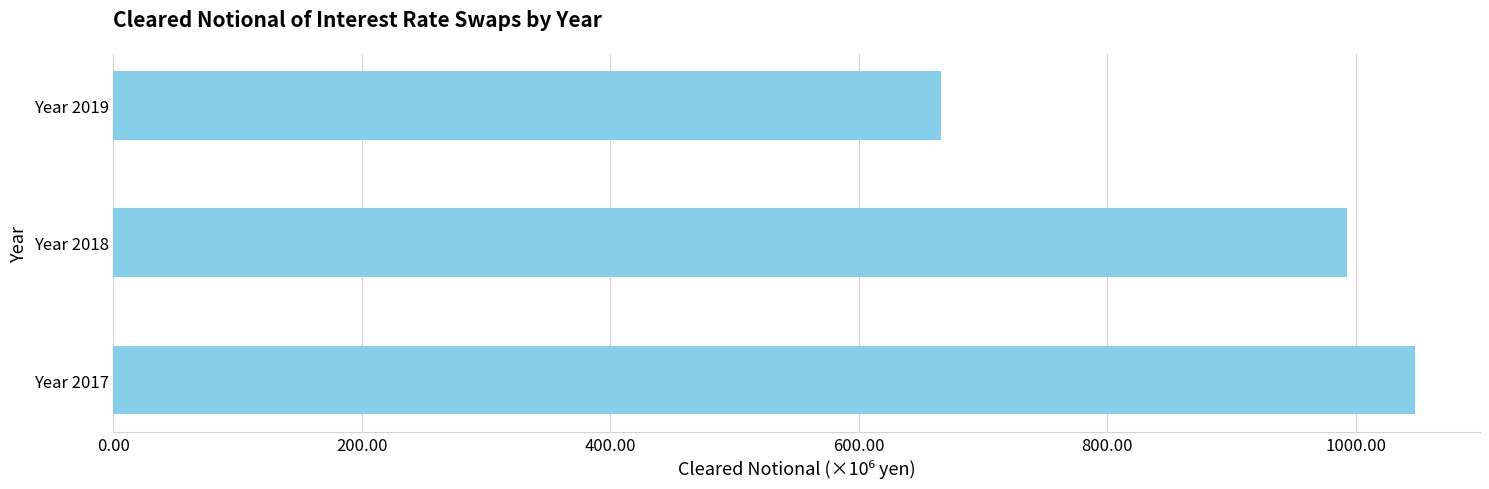

What is the difference between the maximum and second lowest values?

54388146.7